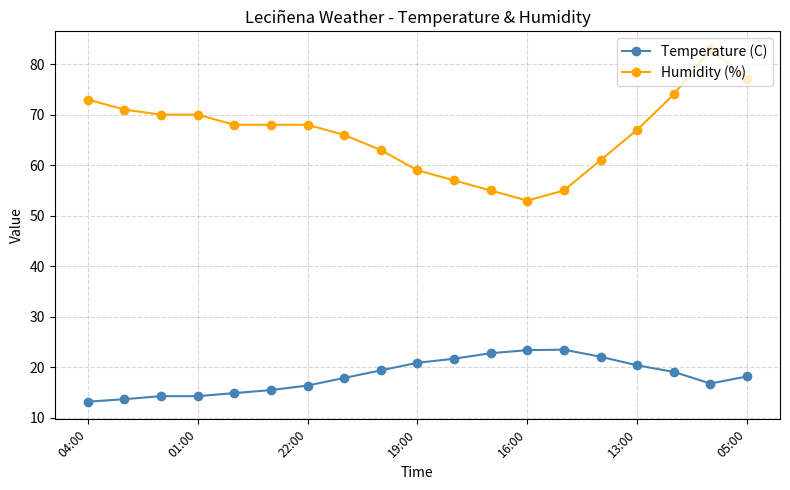

How many series are shown in this chart?

2